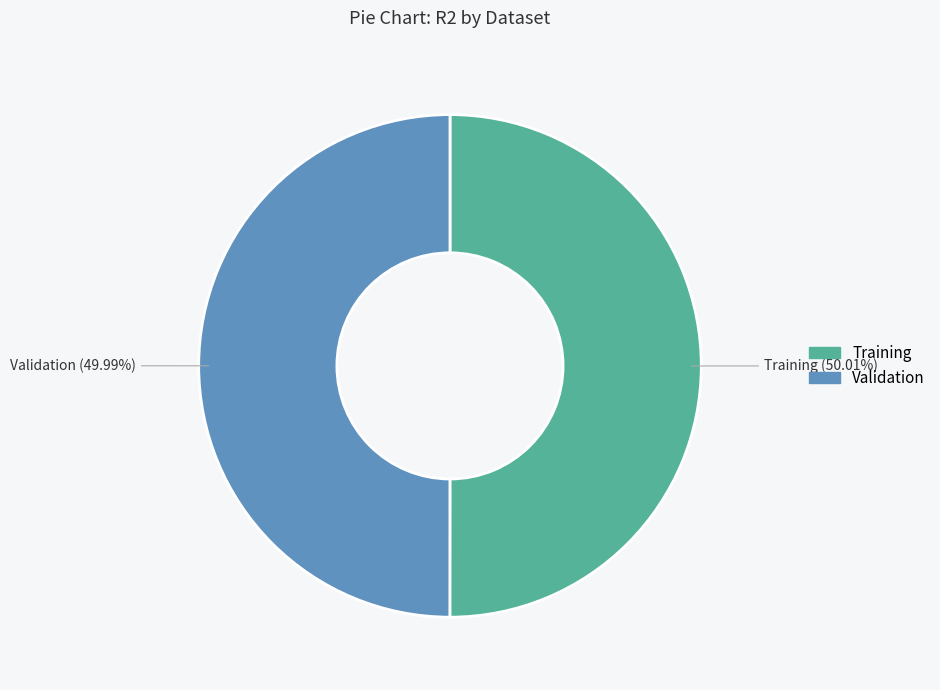

Is it true that Training is 50% of the pie?

True